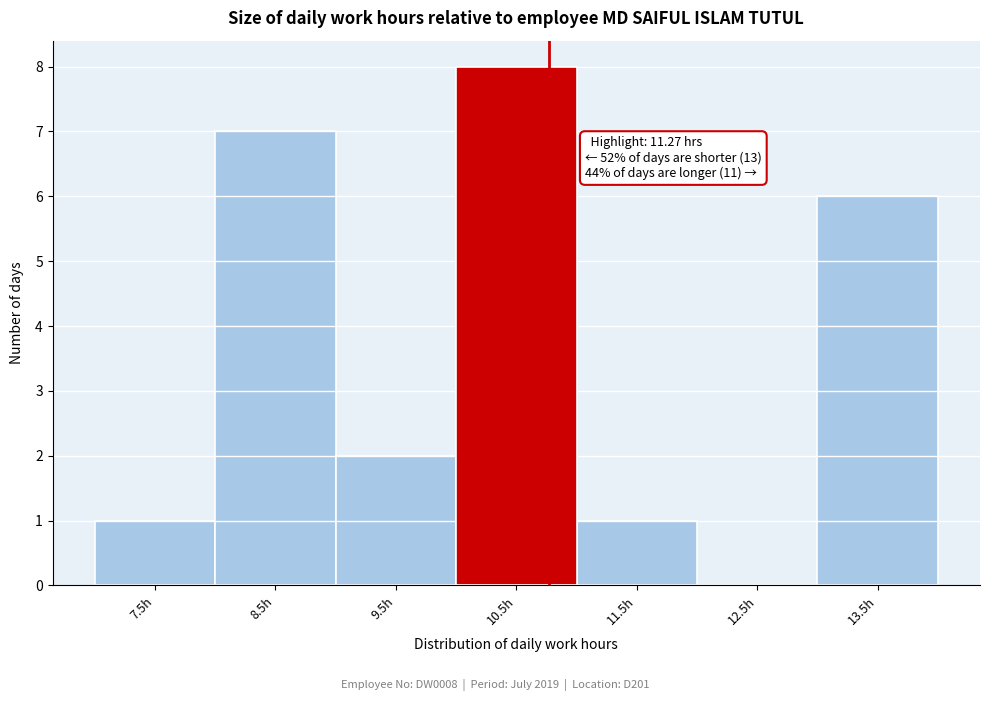

Reading left to right, transcribe all the data shown in this chart.

7.5h=1	8.5h=7	9.5h=2	10.5h=8	11.5h=1	12.5h=0	13.5h=6